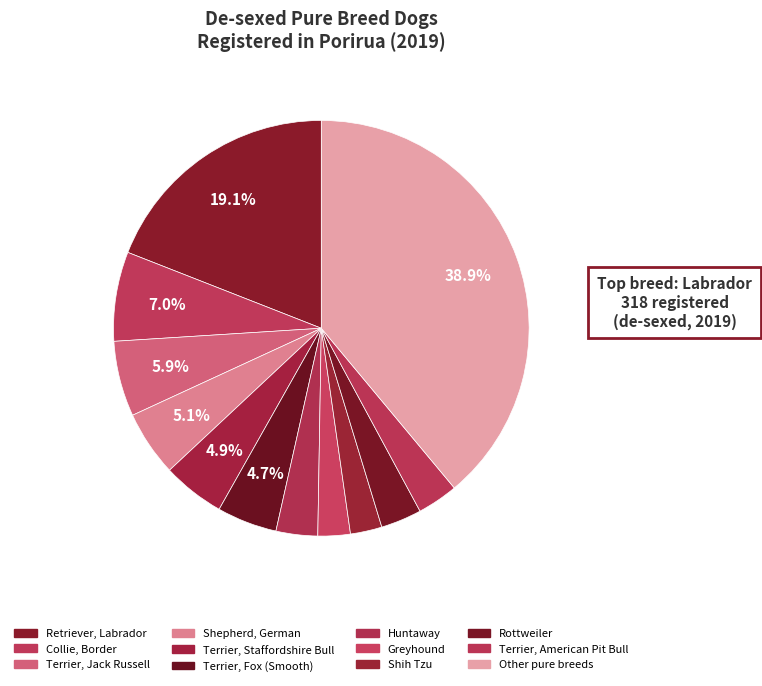

Count the number of slices in the pie.

12